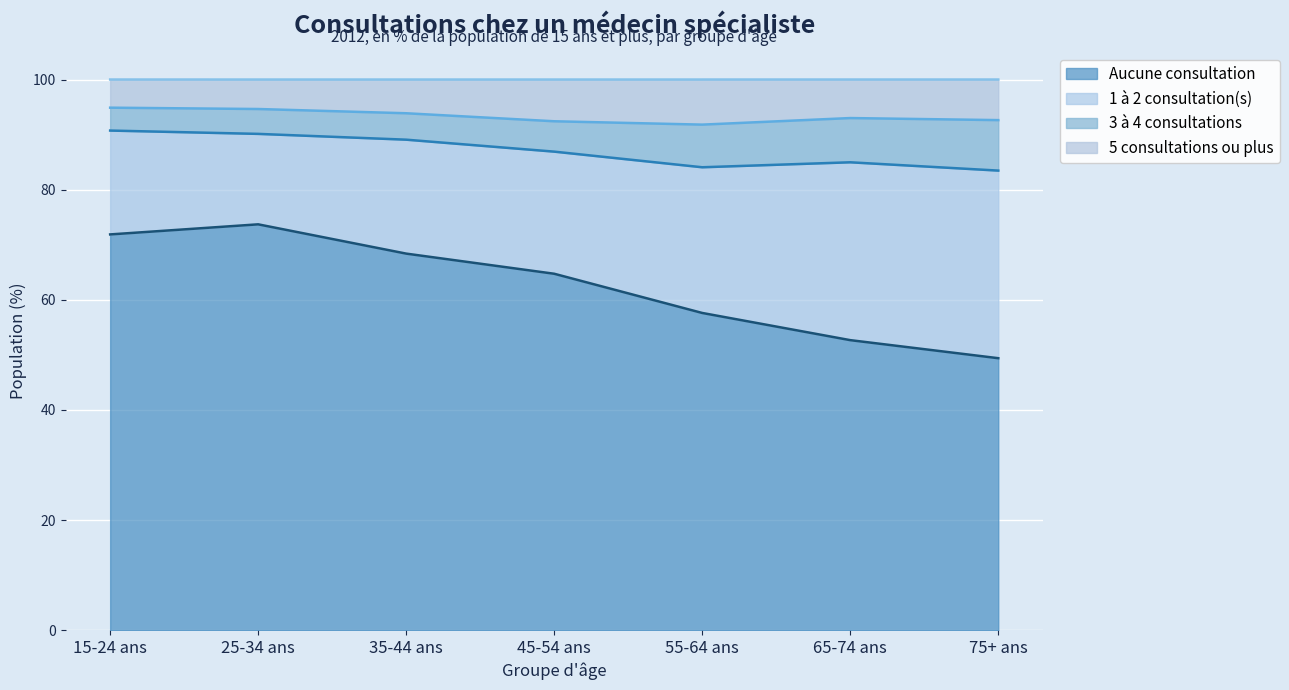

What is the label of the 6th point from the left?

65-74 ans